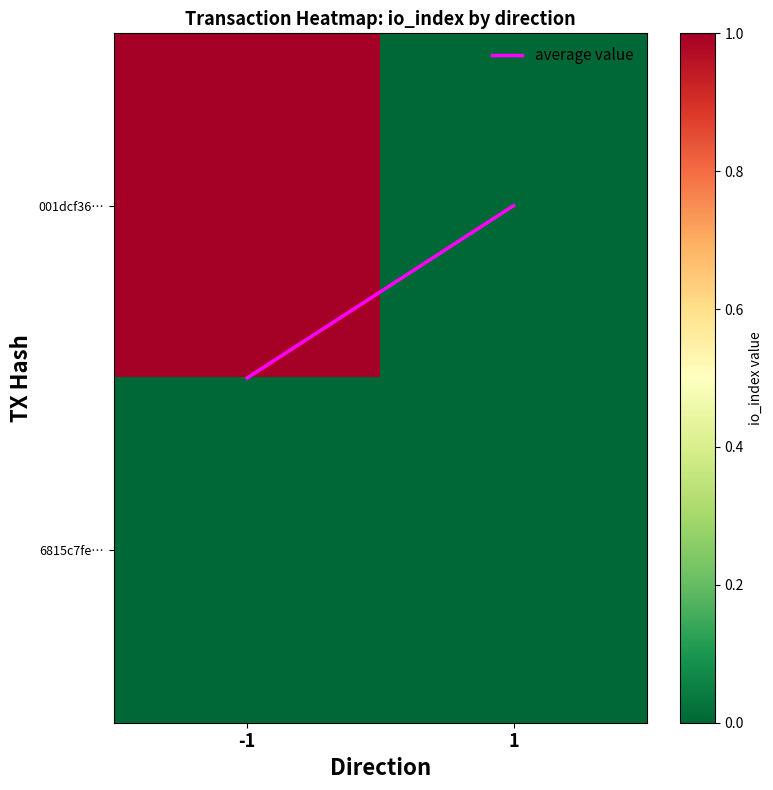

At which category does the chart reach its peak across all series?

-1